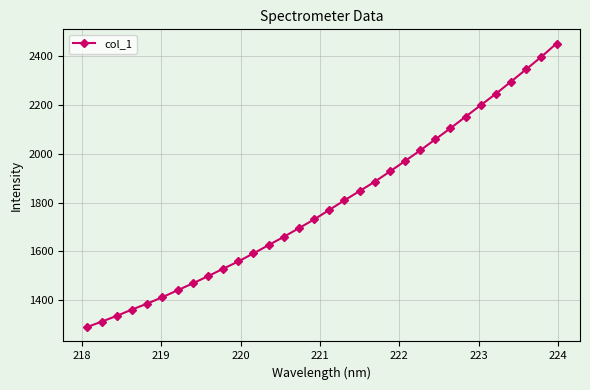

True or false: there are more than 2 points higher than both neighbors.

False